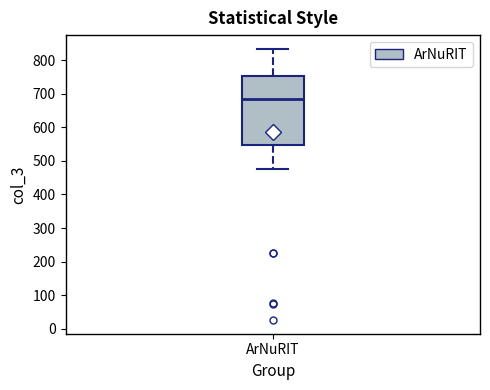

Where does the median line of the box for ArNuRIT sit on the y-axis? The values are not printed on the chart, so give them approximately, as read against the axis.

690